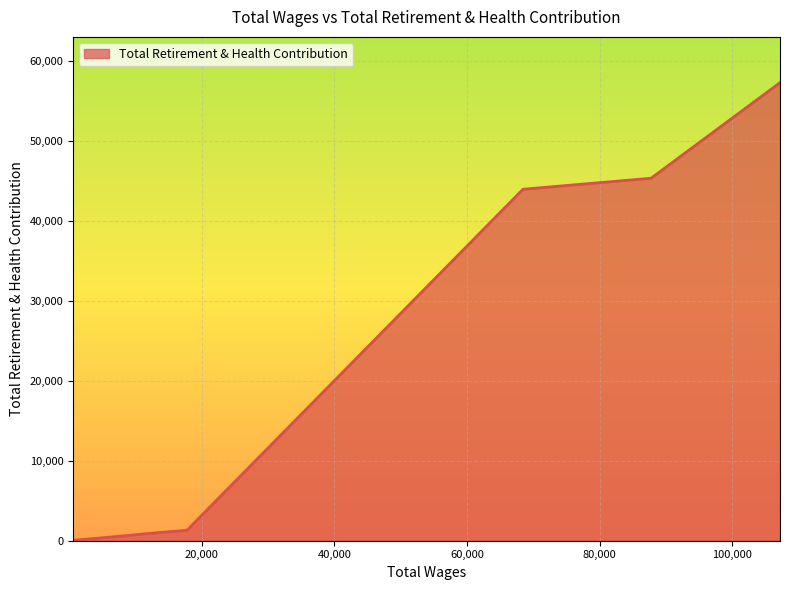

Count the number of categories in the chart.

11